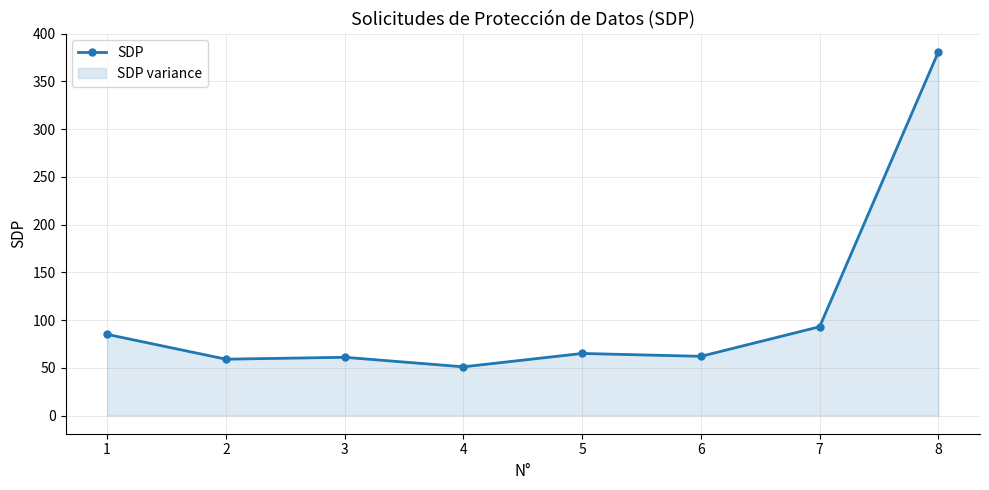

Is it true that the value at 5 is 65?

True